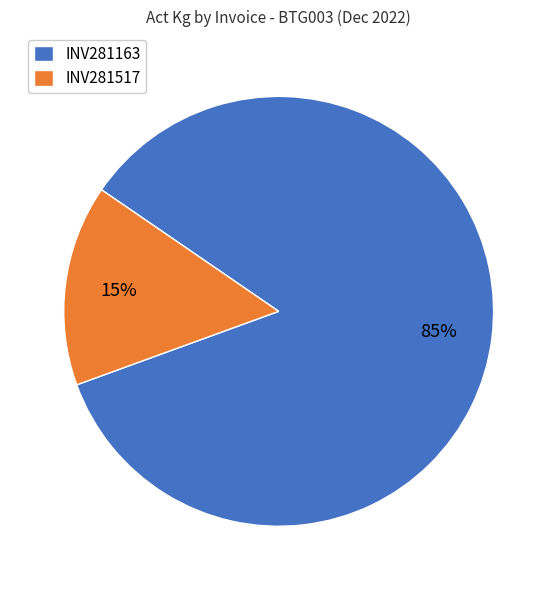

To the nearest percent, what is the difference between the largest and smallest slice percentages?

70%